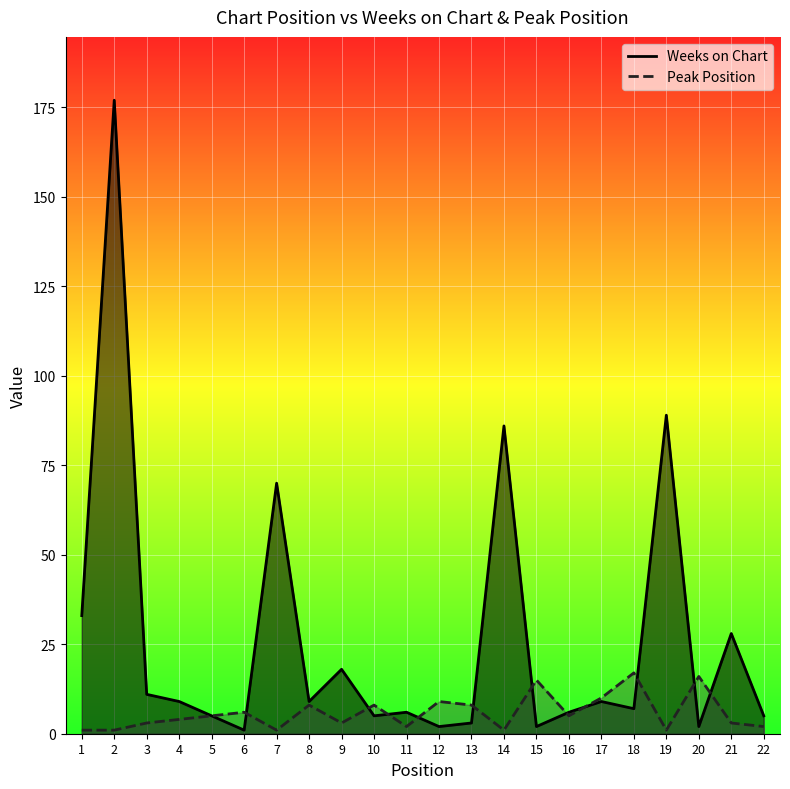

How many times do Weeks on Chart and Peak Position cross each other?

11